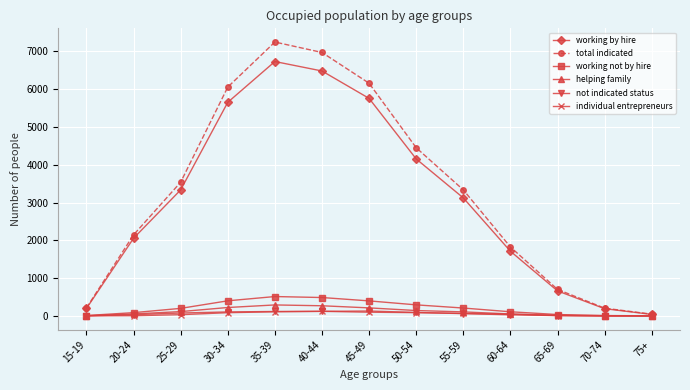

True or false: working not by hire has more than 0 points higher than both neighbors.

True